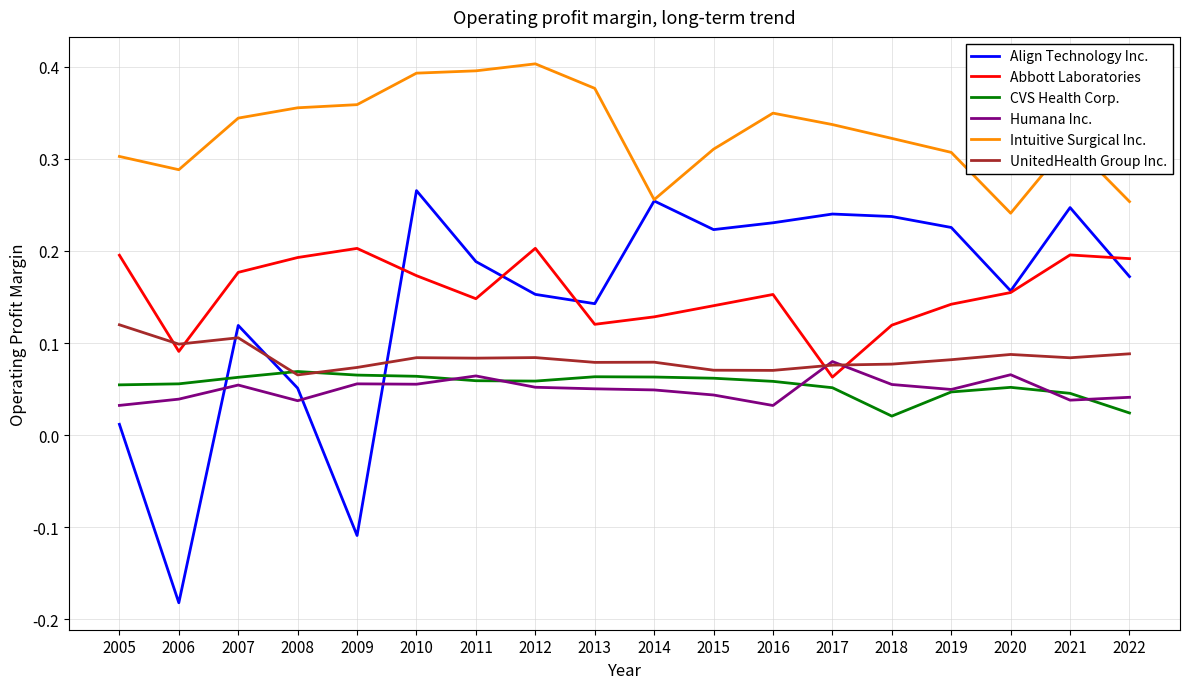

What are all the series names shown in the legend?

Align Technology Inc., Abbott Laboratories, CVS Health Corp., Humana Inc., Intuitive Surgical Inc., UnitedHealth Group Inc.